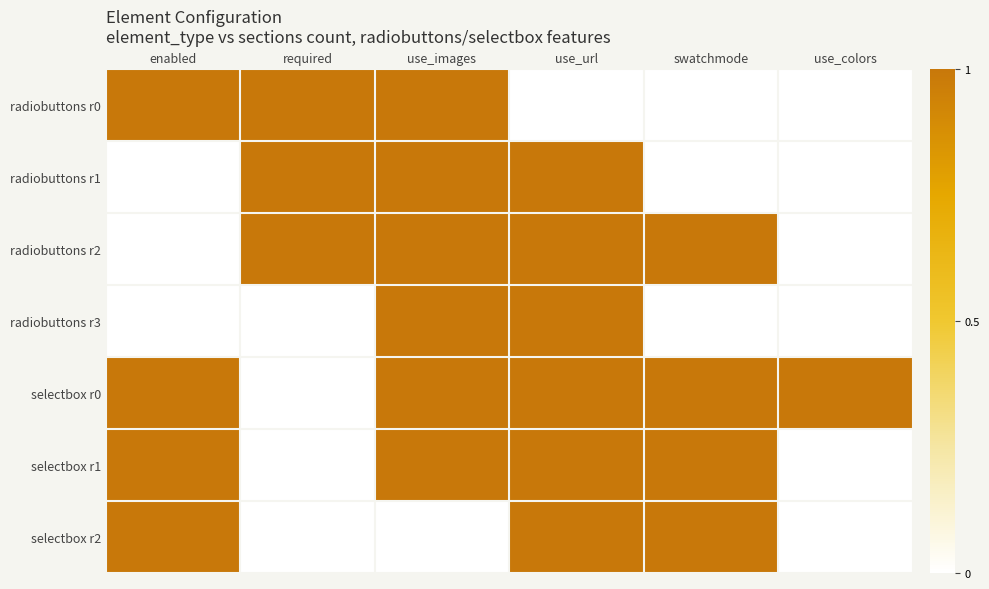

At swatchmode, list the series in order from smallest to largest.

radiobuttons r0, radiobuttons r1, radiobuttons r3, radiobuttons r2, selectbox r0, selectbox r1, selectbox r2